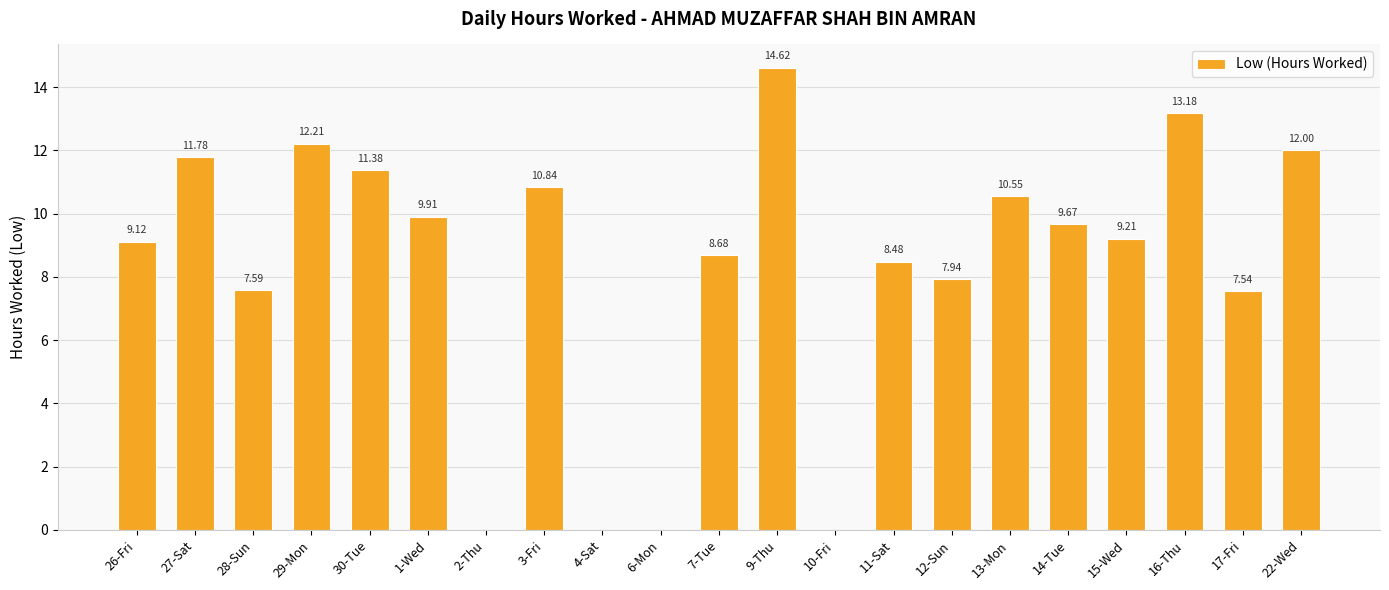

What is the sum of all values?

174.7